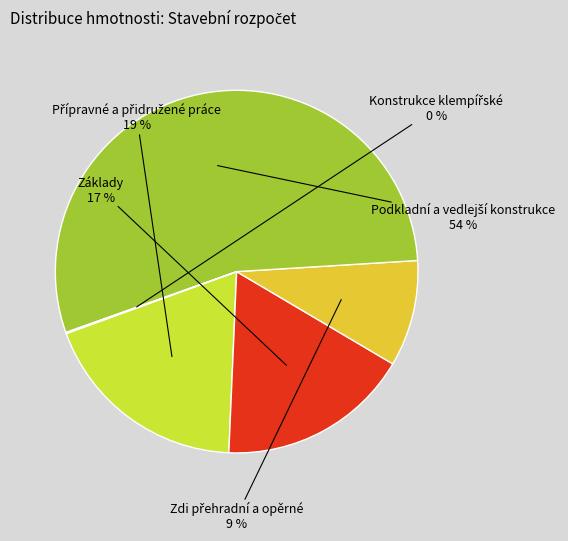

To the nearest percent, what is the average slice percentage?

20%